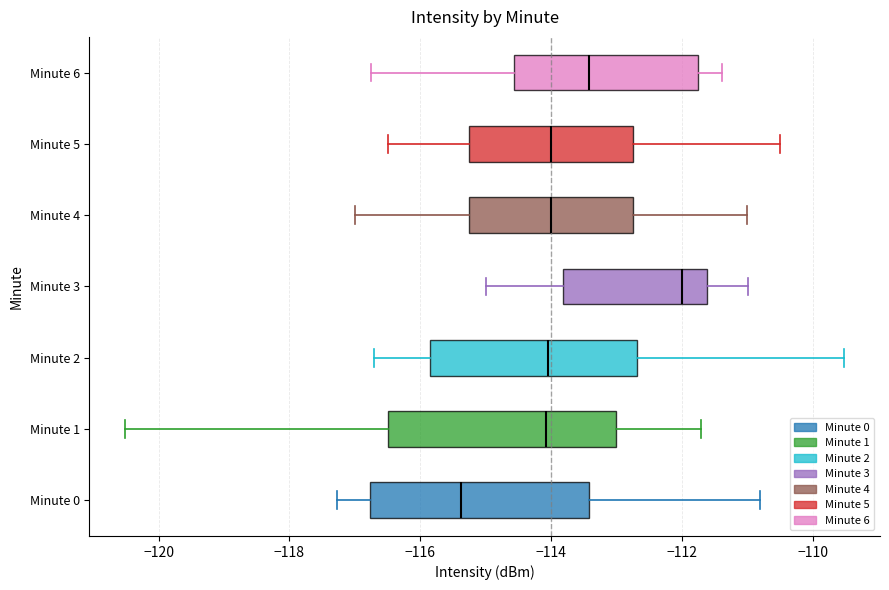

Reading bottom to top, read every box against the x-axis: the position of its median line, the range the box covers, and the ends of its whiskers. The values are not printed on the chart, so give them approximately, as read against the axis.

Minute 0: median -115.4, box -116.8 to -113.4, whiskers -117.2 to -110.8
Minute 1: median -114.0, box -116.4 to -113.0, whiskers -120.6 to -111.8
Minute 2: median -114.0, box -115.8 to -112.6, whiskers -116.8 to -109.6
Minute 3: median -112.0, box -113.8 to -111.6, whiskers -115.0 to -111.0
Minute 4: median -114.0, box -115.2 to -112.8, whiskers -117.0 to -111.0
Minute 5: median -114.0, box -115.2 to -112.8, whiskers -116.4 to -110.4
Minute 6: median -113.4, box -114.6 to -111.8, whiskers -116.8 to -111.4